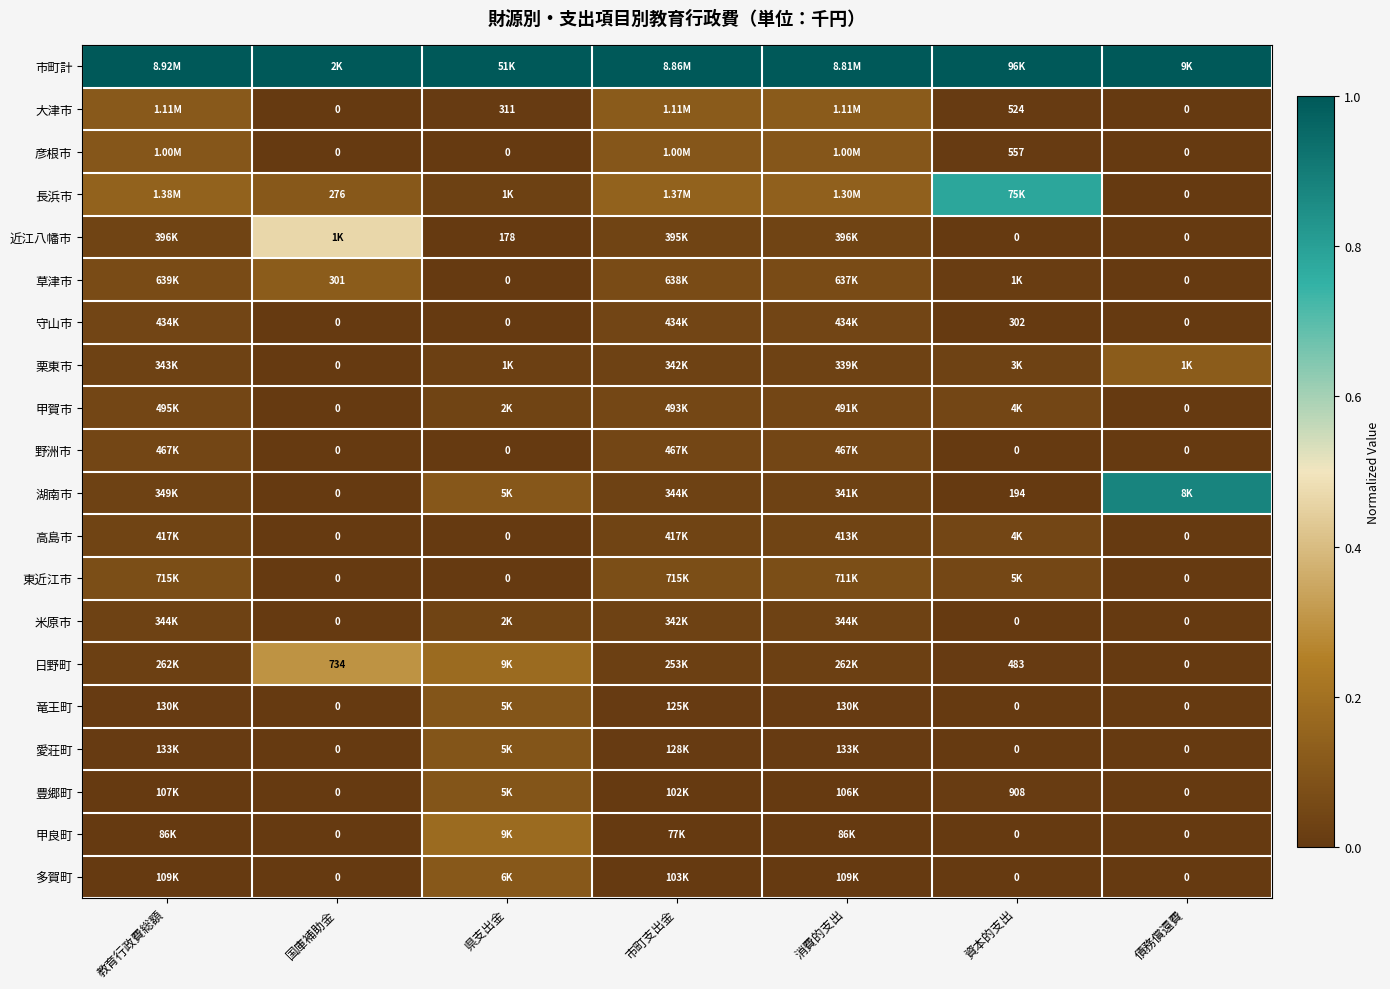

Rank the series at 消費的支出 from lowest to highest value.

甲良町, 豊郷町, 多賀町, 竜王町, 愛荘町, 日野町, 栗東市, 湖南市, 米原市, 近江八幡市, 高島市, 守山市, 野洲市, 甲賀市, 草津市, 東近江市, 彦根市, 大津市, 長浜市, 市町計